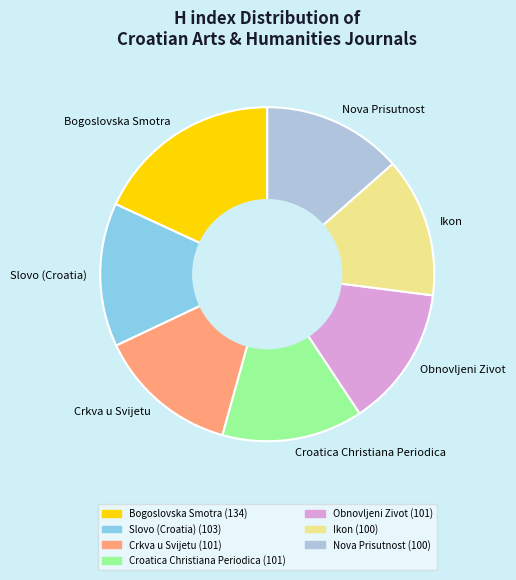

True or false: Obnovljeni Zivot accounts for 14% of the total.

True